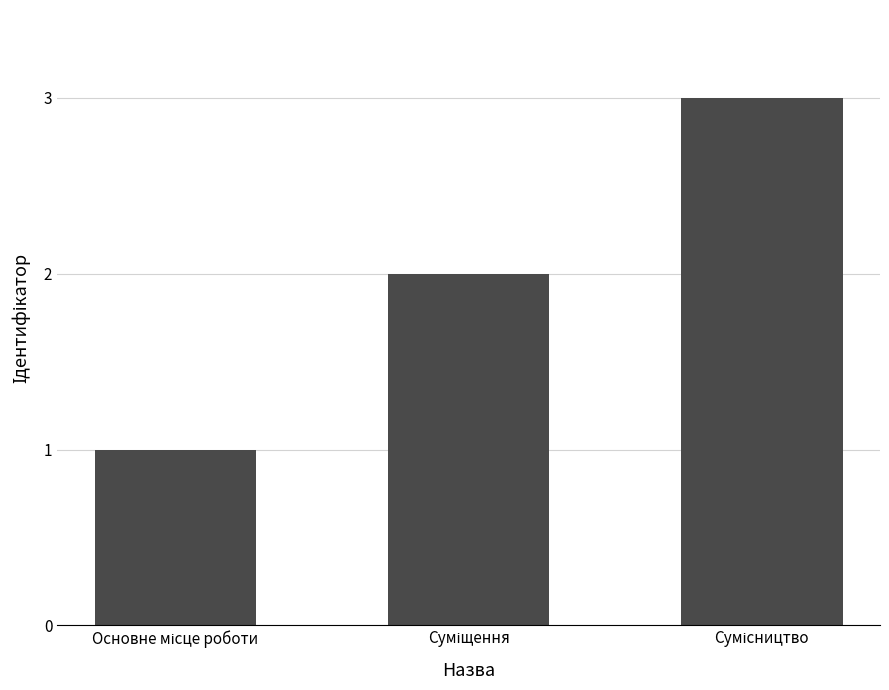

What is the greatest value displayed?

3